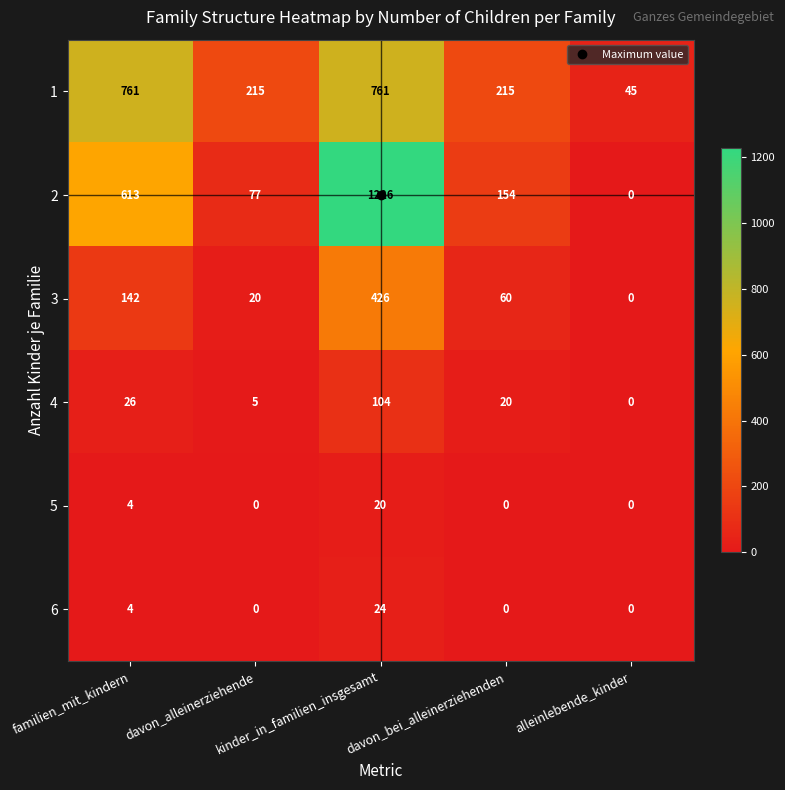

What is the difference between the maximum and second lowest values in the 2 series?

1149